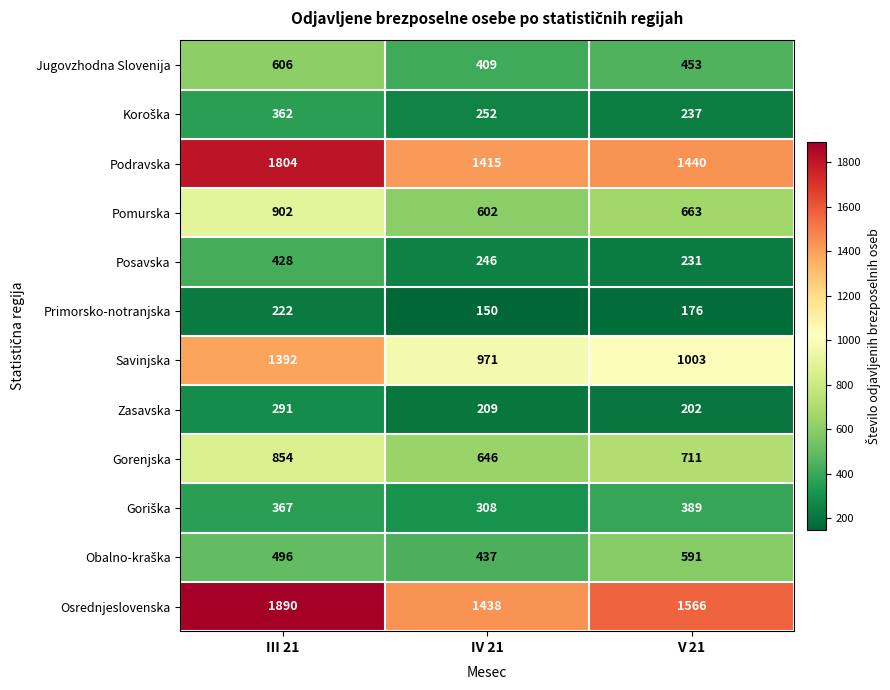

What is the greatest value displayed?

1890